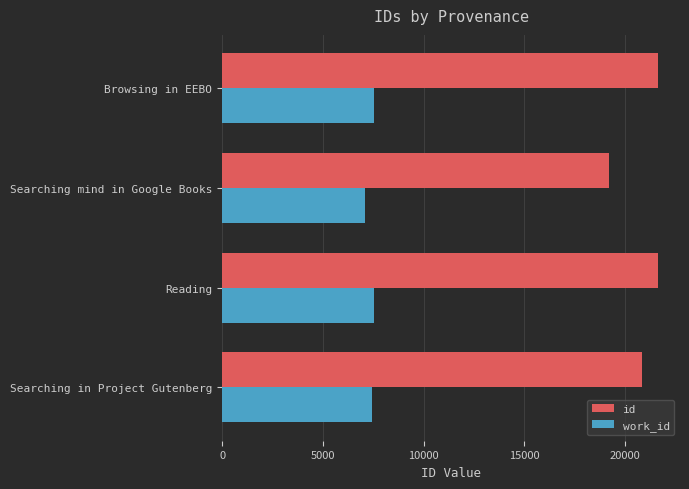

What is the difference between the maximum and second lowest values in the id series?

797